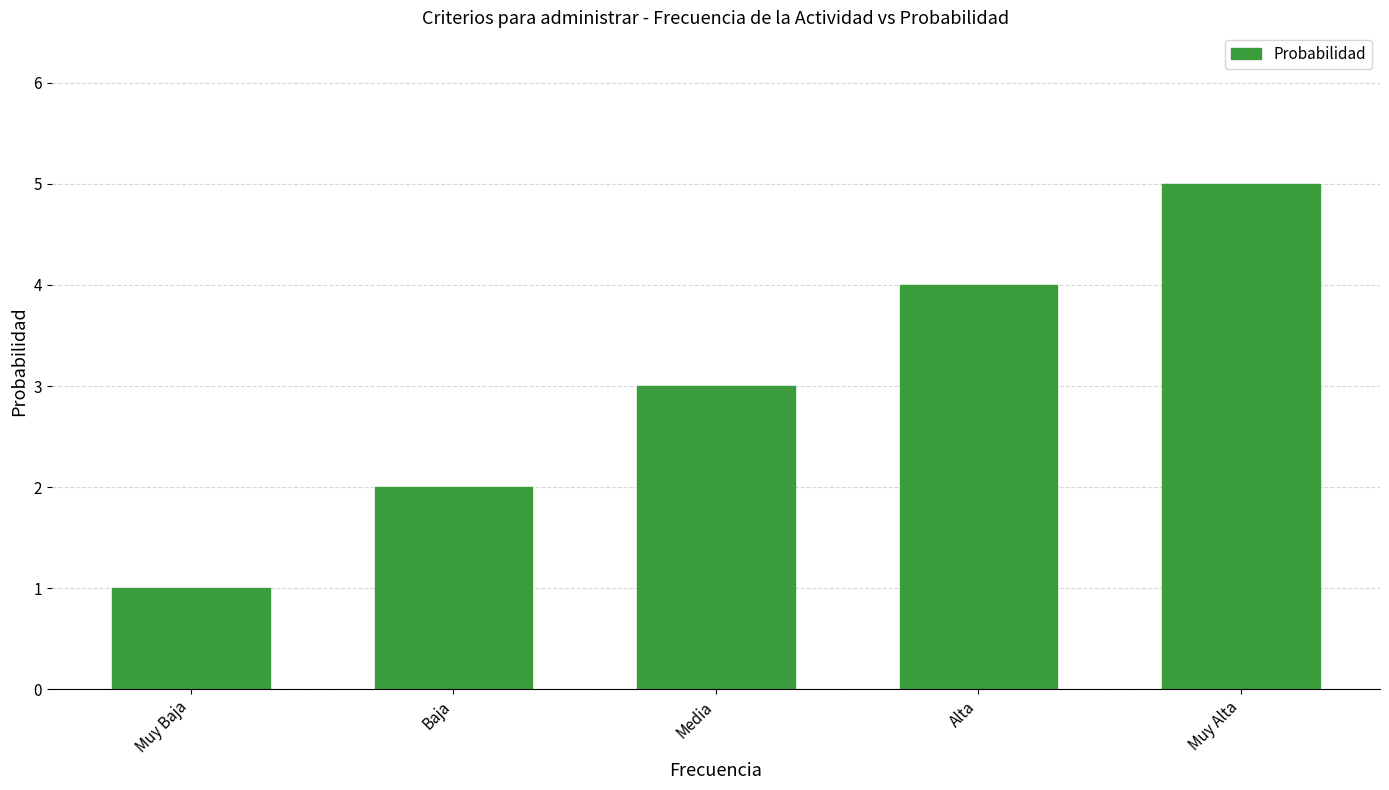

What is the label of the 1st bar from the left?

Muy Baja